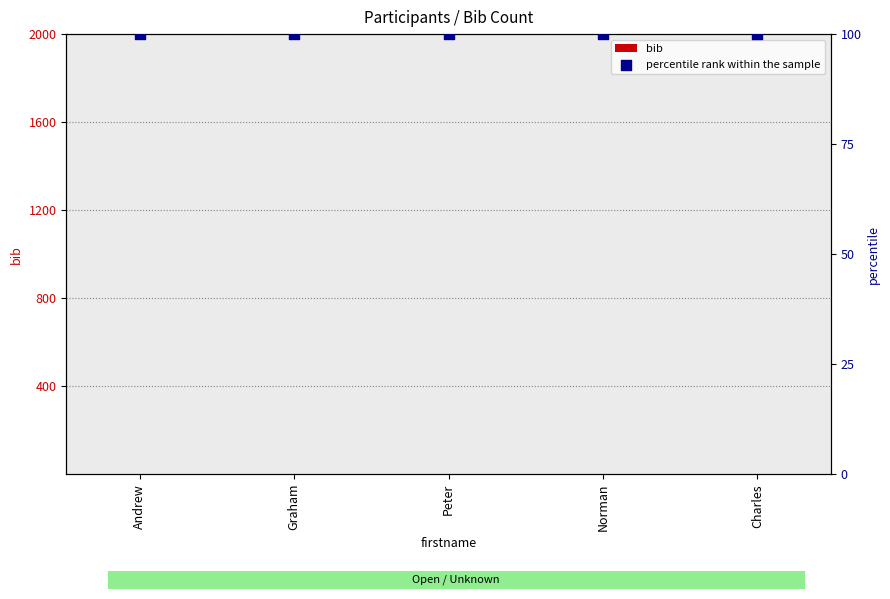

Which series reaches the minimum Y coordinate?

bib